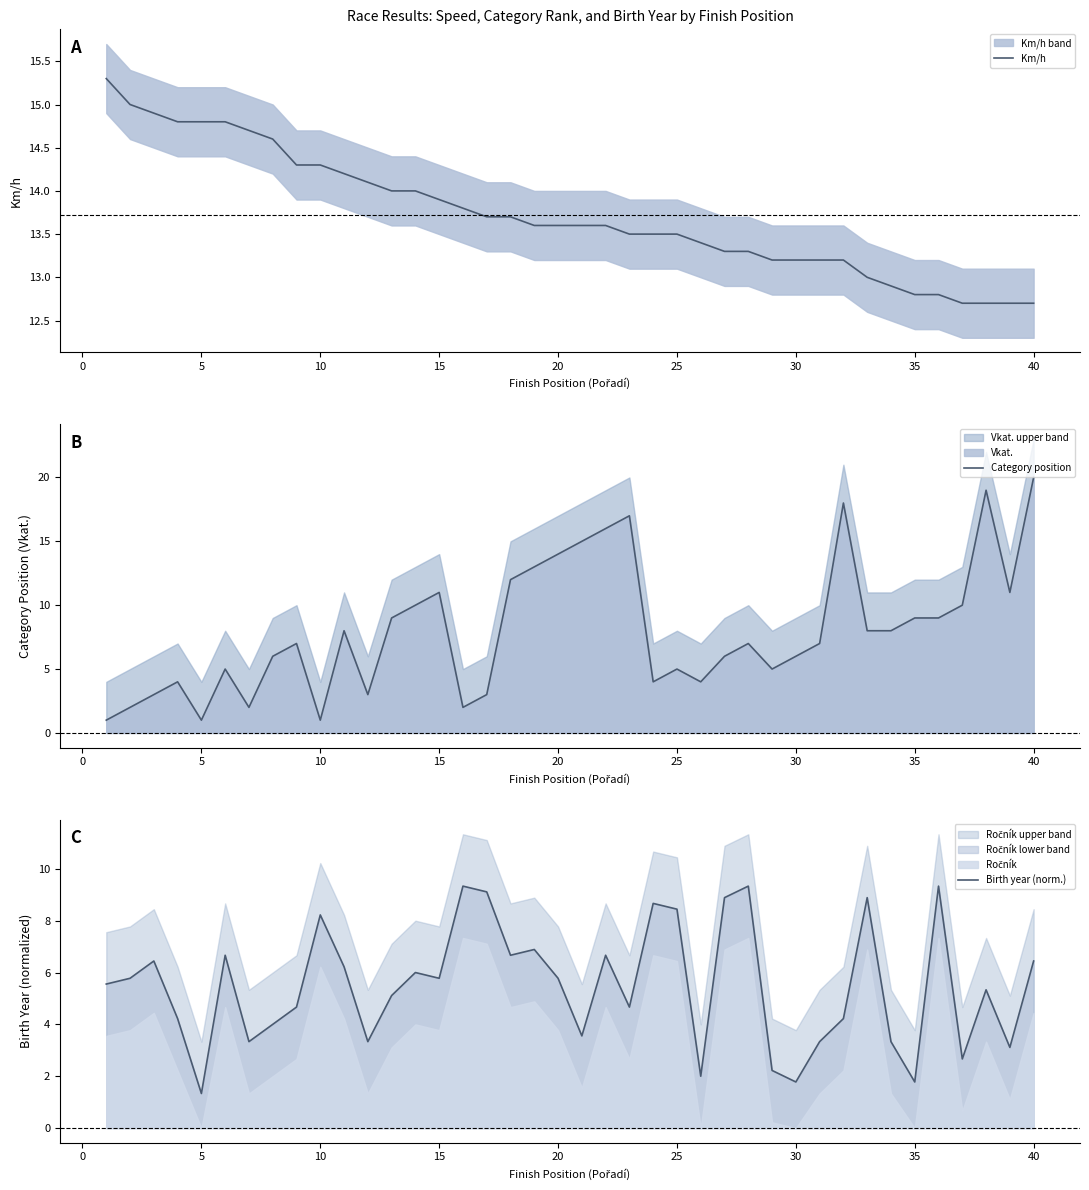

How many data points in Km/h are less than 13?

7